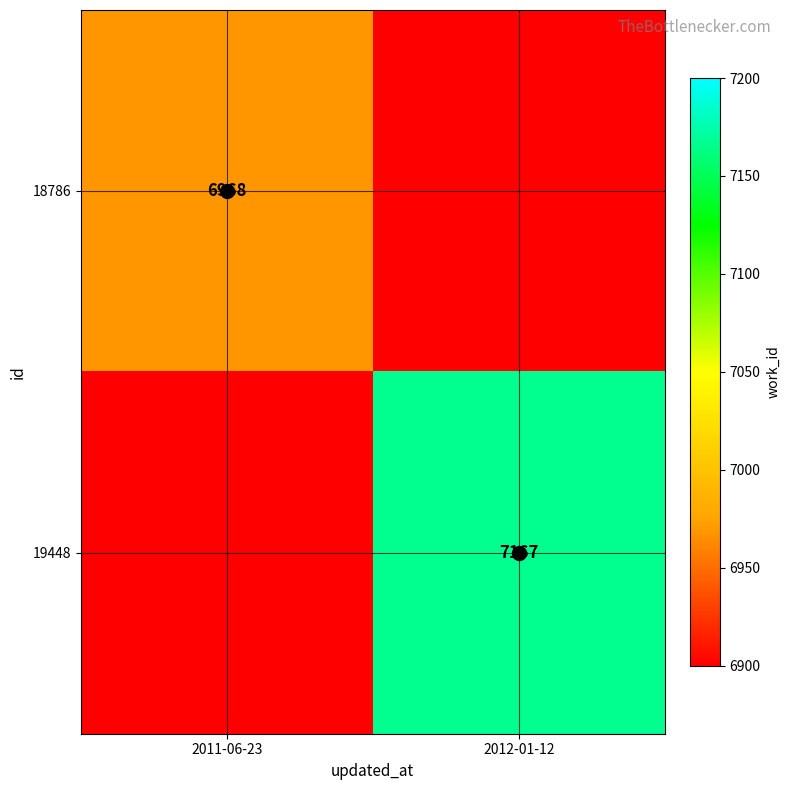

Rank the series by their maximum value, from lowest to highest.

18786, 19448